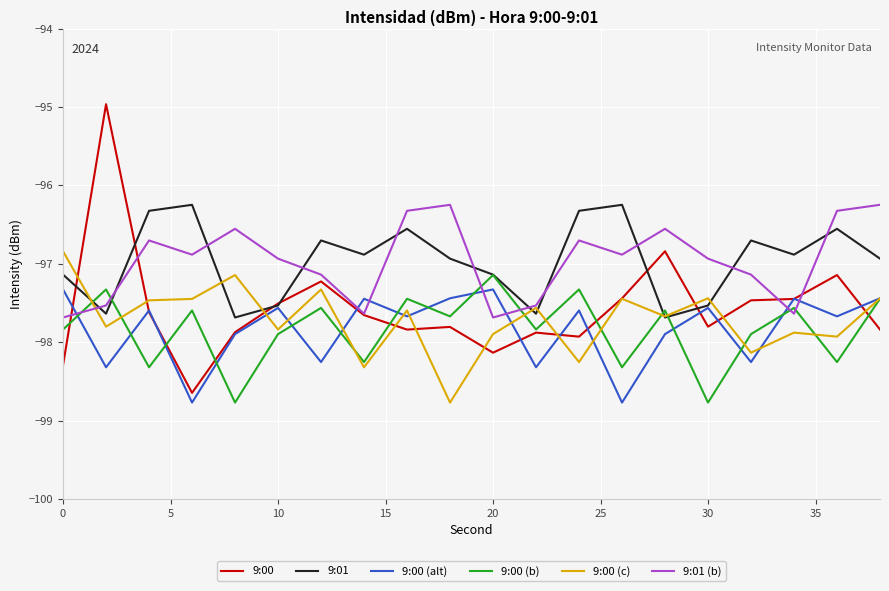

Which series ends up on top after the final intersection of 9:01 (b) and 9:01?

9:01 (b)